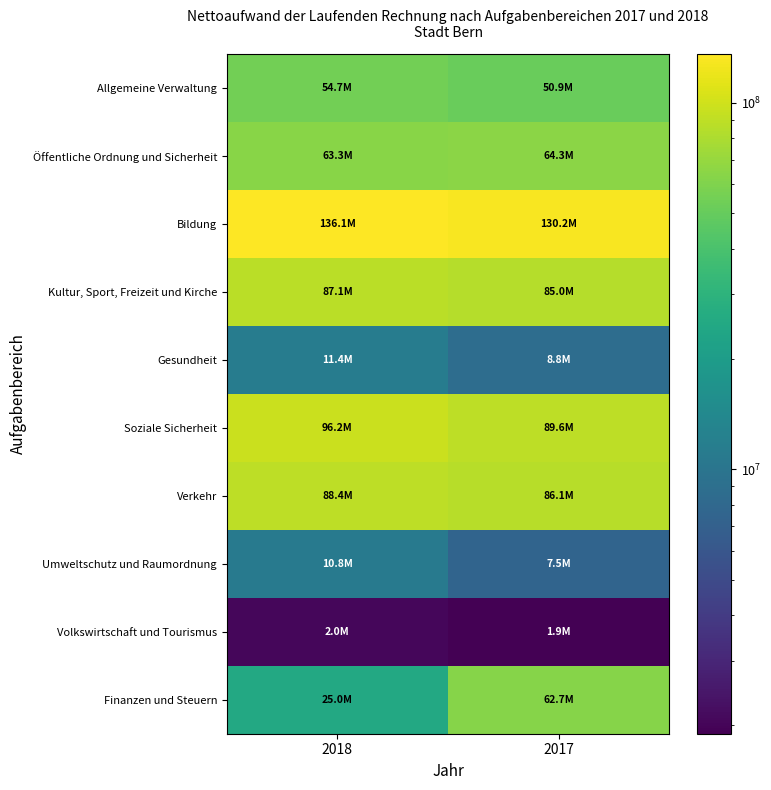

At which category is the sum across all series the highest?

2017